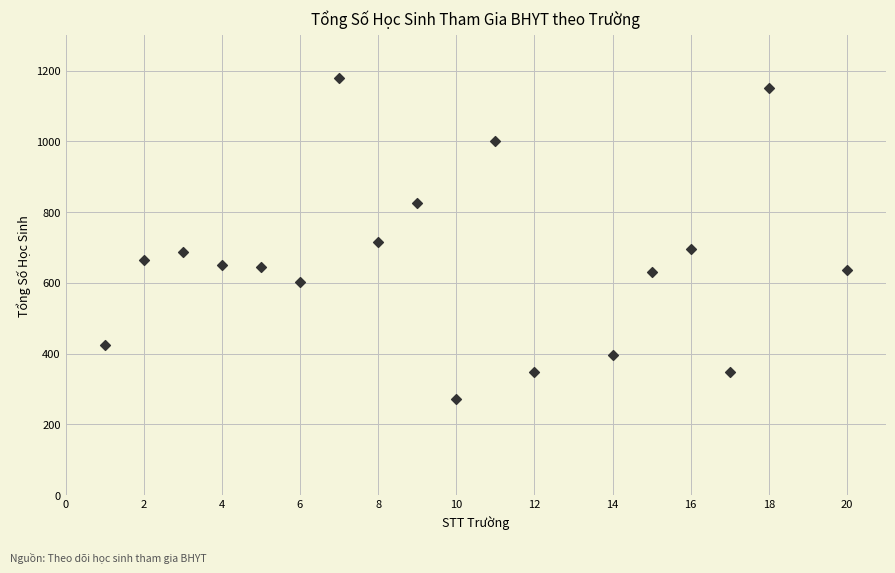

What is the range of Y values (max minus min)?

909